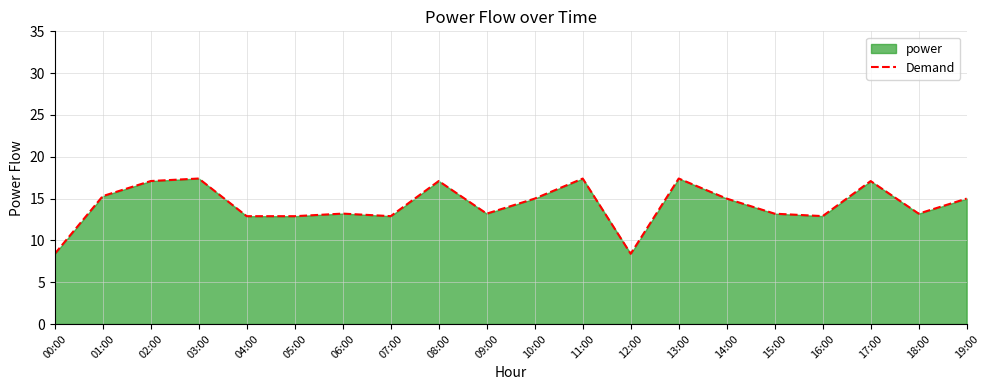

At which label does the data first exceed 15?

01:00